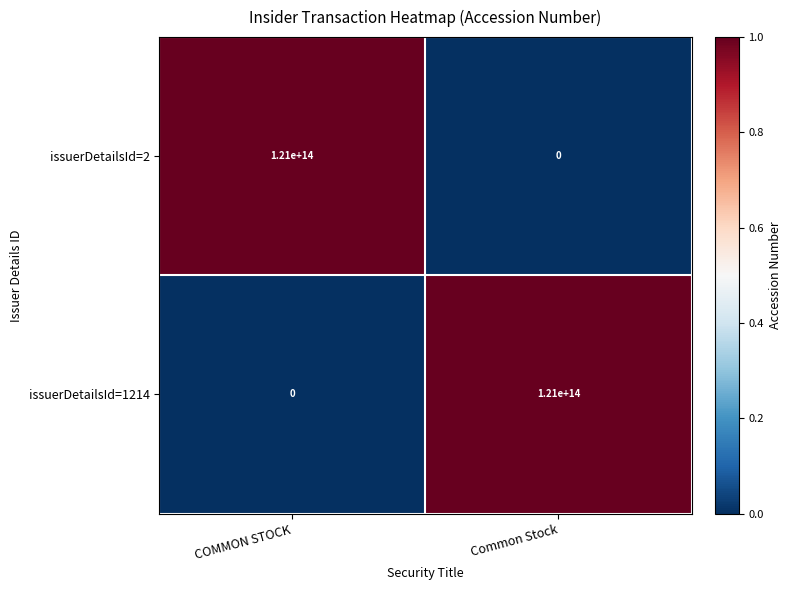

The issuerDetailsId=1214 series shows 0 at COMMON STOCK. True or false?

True